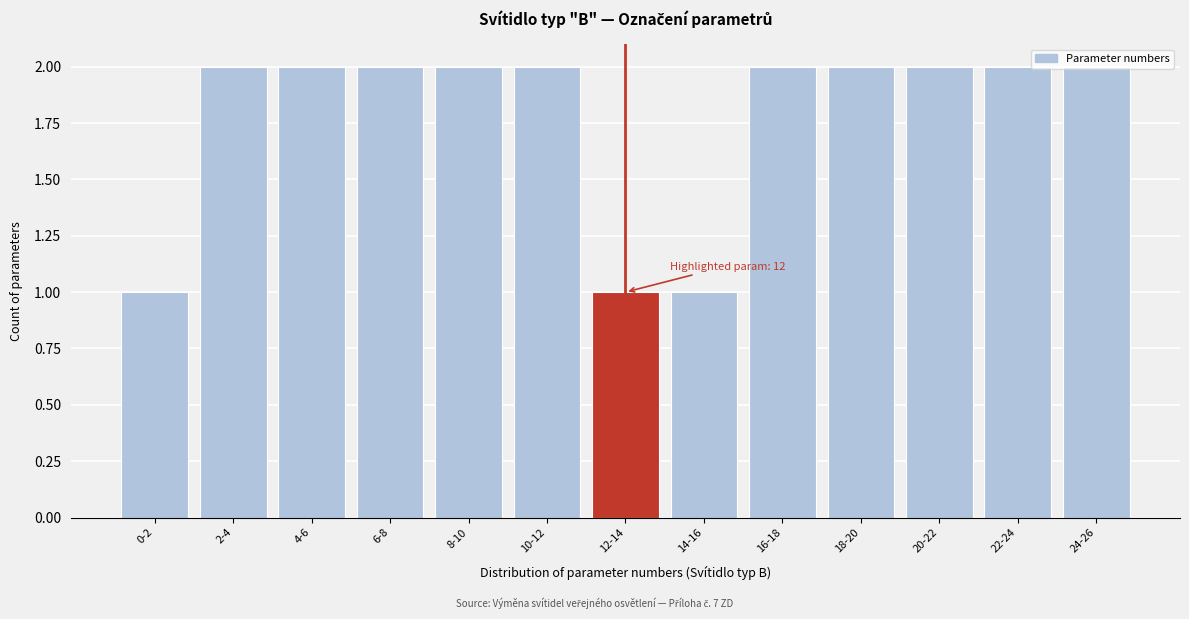

The chart shows a value of 1 at 16-18. True or false?

False